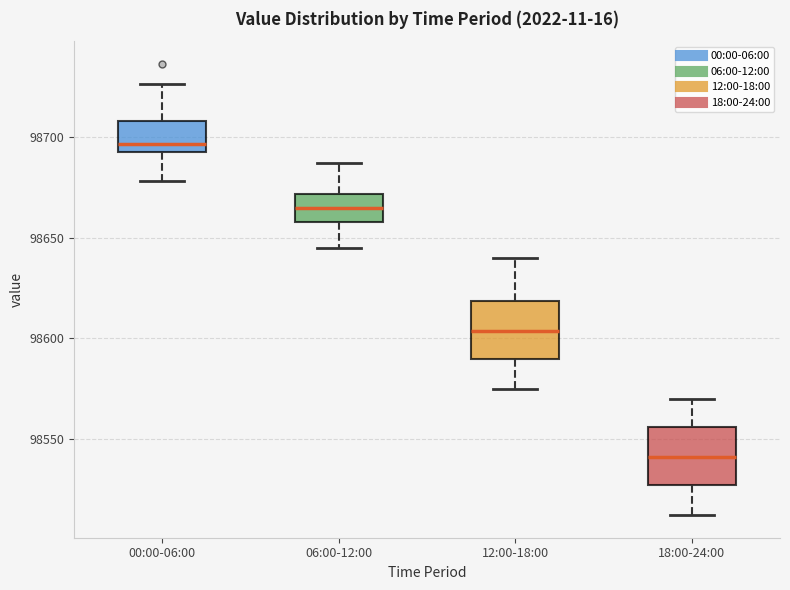

Where is the lower edge of the box for 00:00-06:00 on the y-axis? The values are not printed on the chart, so give them approximately, as read against the axis.

98695